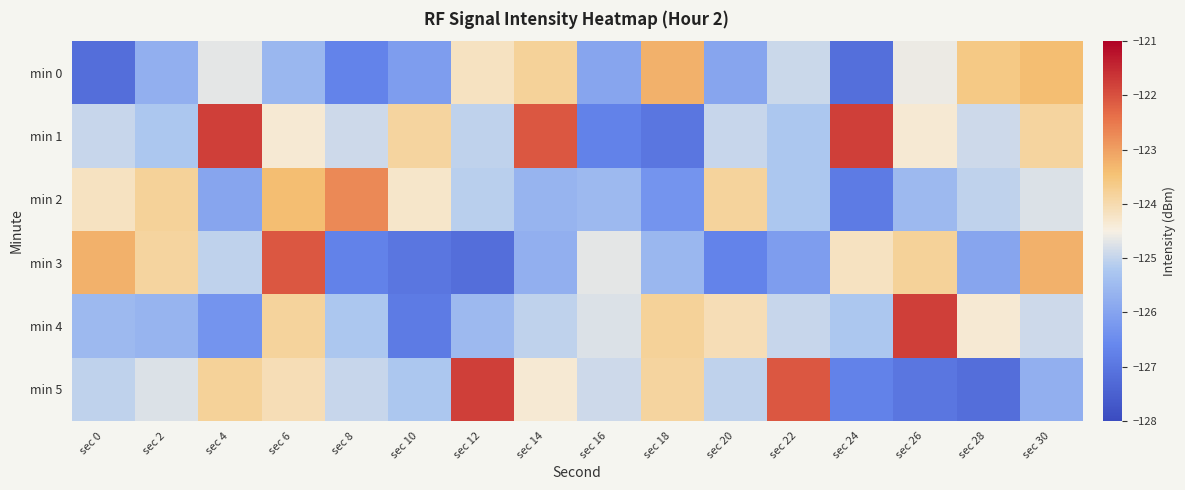

What is the total value across all series at sec 16?

-752.6